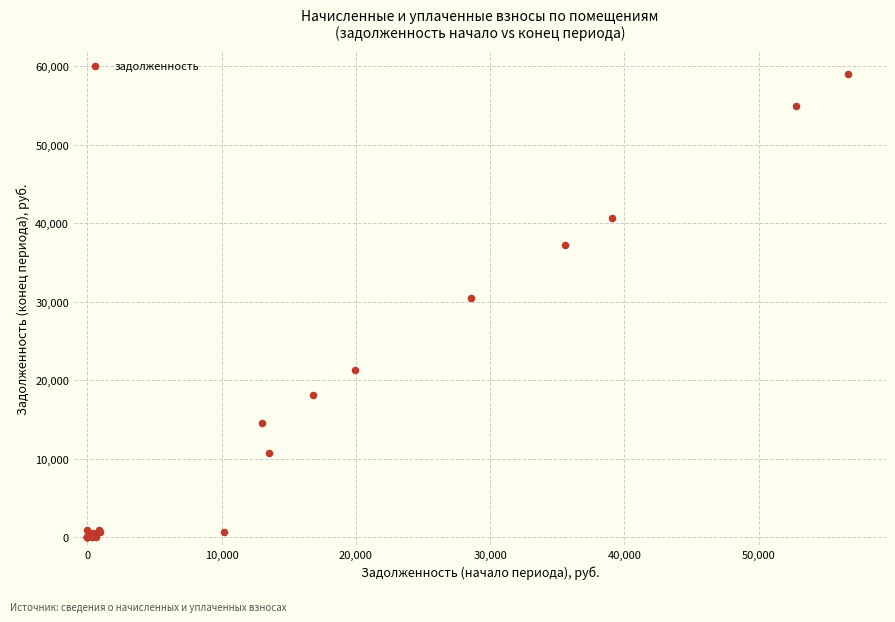

What Y value in the scatter plot is closest to 29501?

30456.5